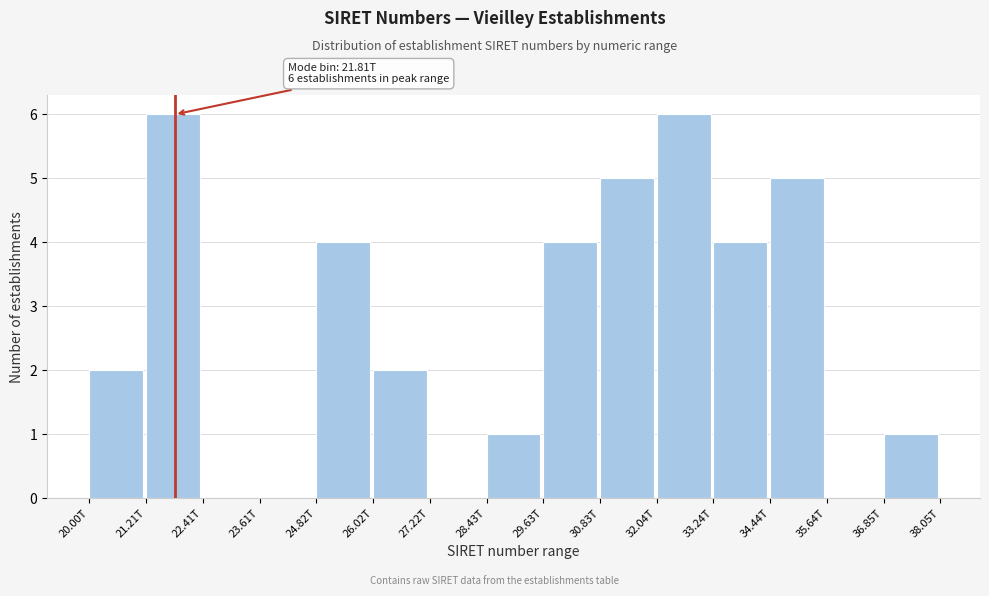

Reading left to right, transcribe all the data shown in this chart.

20.00T=2	21.21T=6	22.41T=0	23.61T=0	24.82T=4	26.02T=2	27.22T=0	28.43T=1	29.63T=4	30.83T=5	32.04T=6	33.24T=4	34.44T=5	35.64T=0	36.85T=1